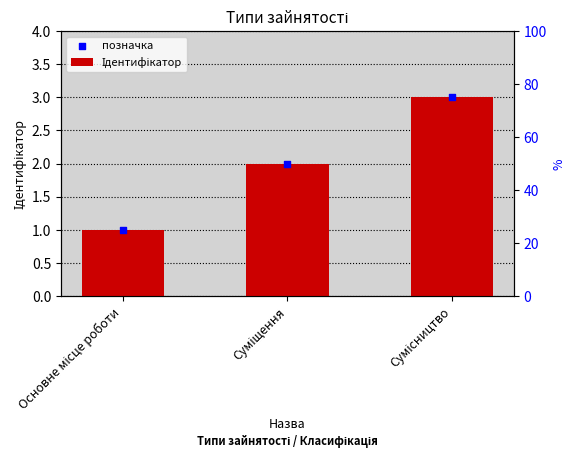

Which series contains the lowest Y value?

Ідентифікатор